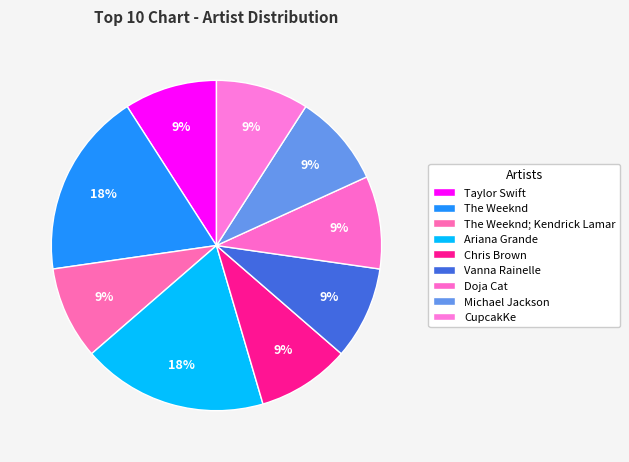

To the nearest percent, what percentage of the pie is Ariana Grande?

18%